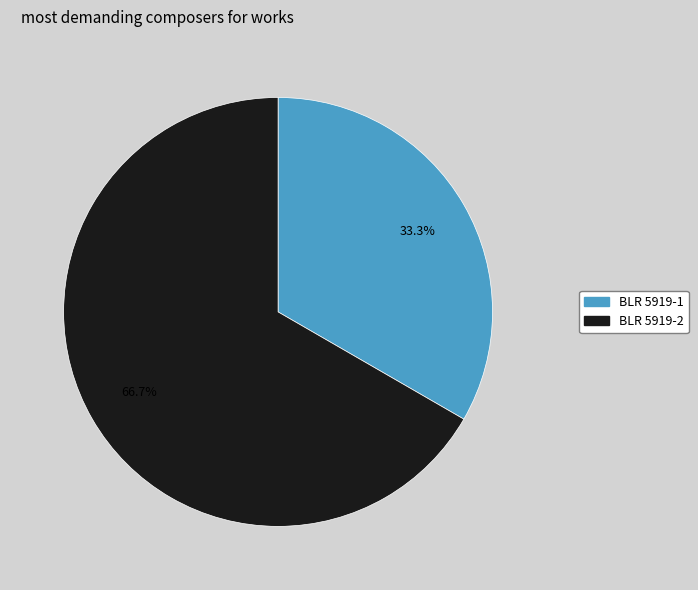

Which category has the smallest portion of the pie?

BLR 5919-1